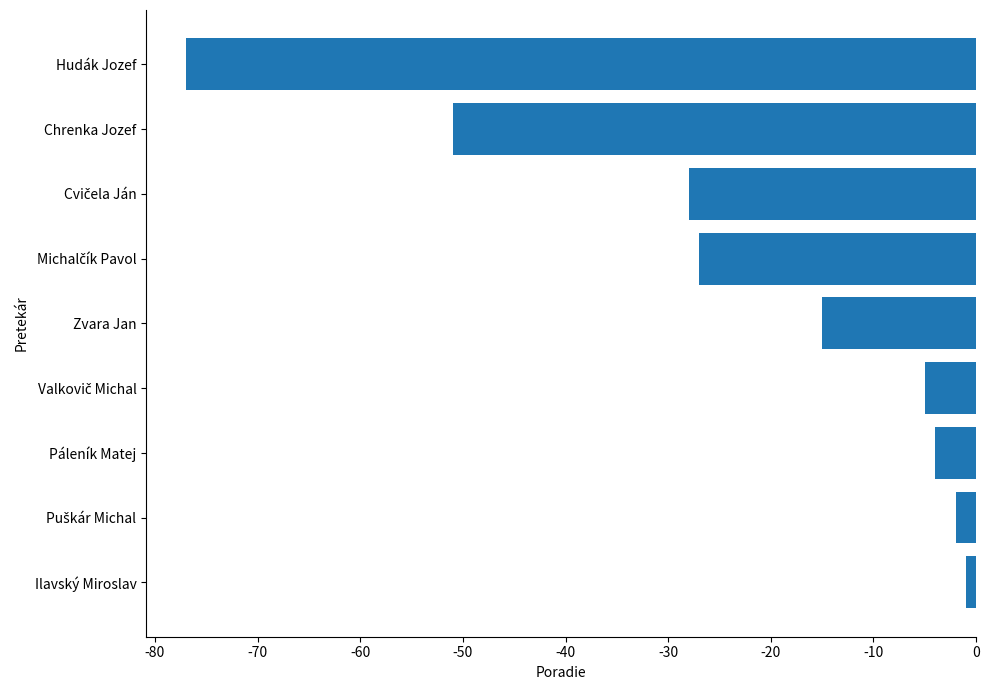

What is the difference between the second highest and second lowest values?

49